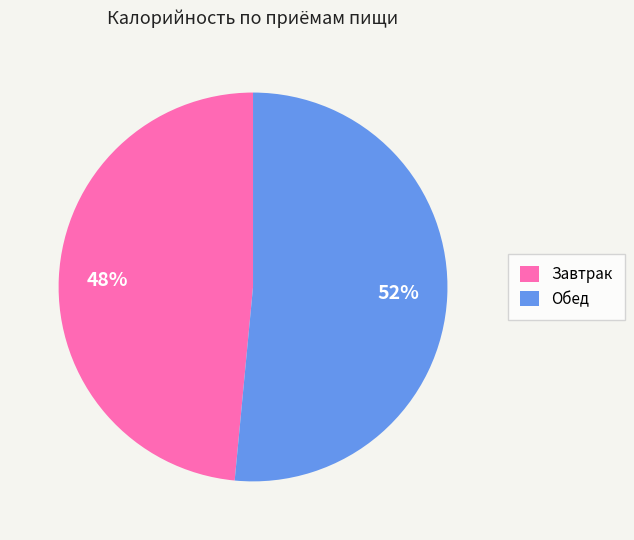

How many segments does this pie chart have?

2